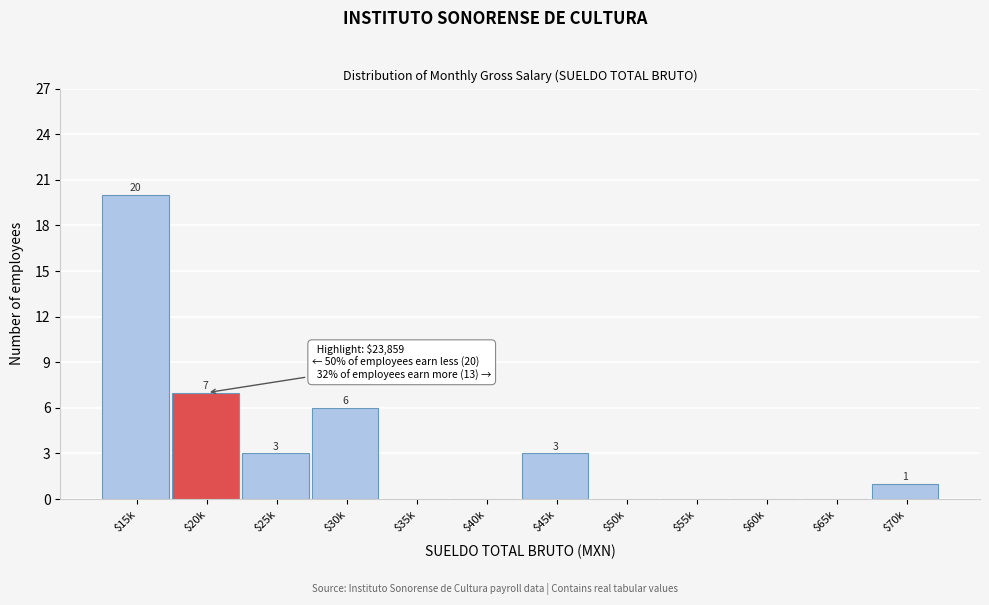

Where does the data first go above 1?

$15k